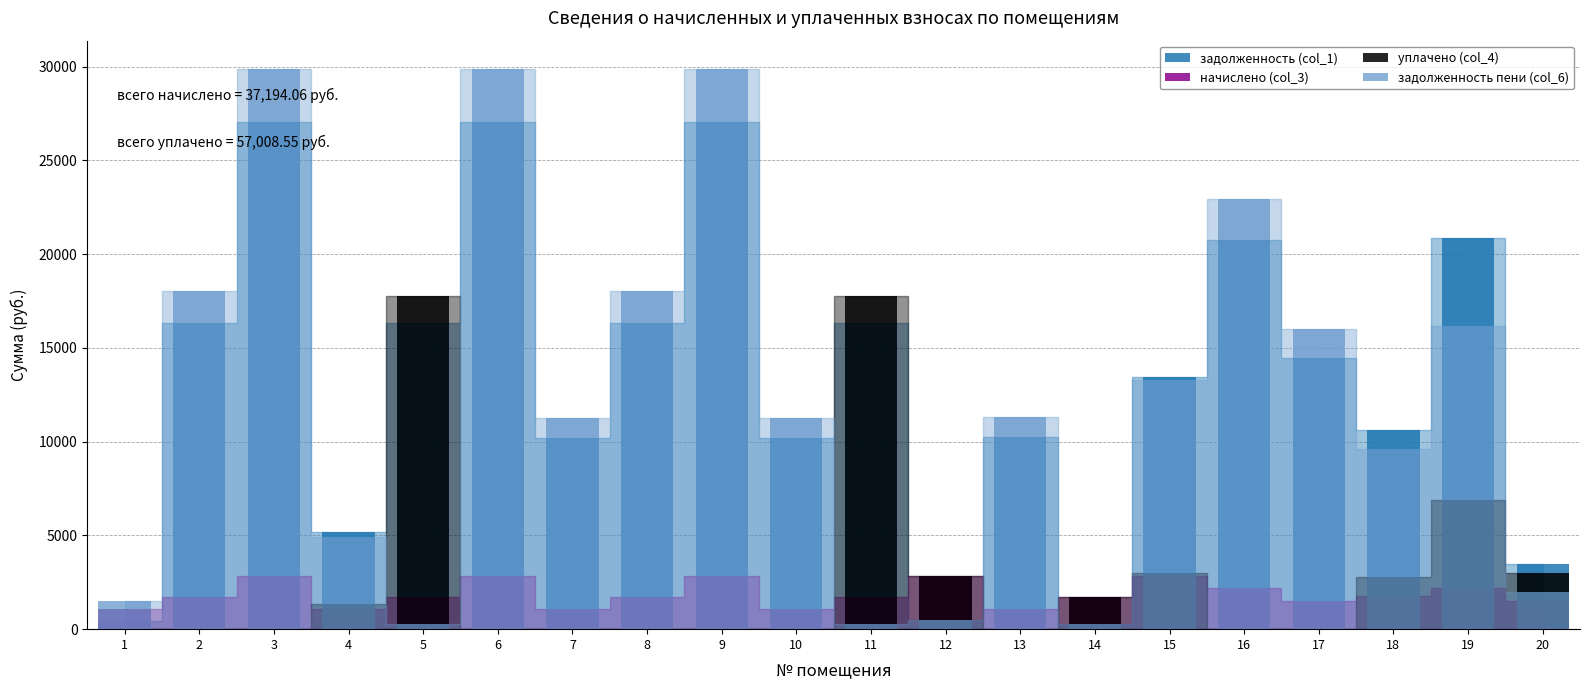

What is the difference between the highest and lowest values at 10?

11268.2